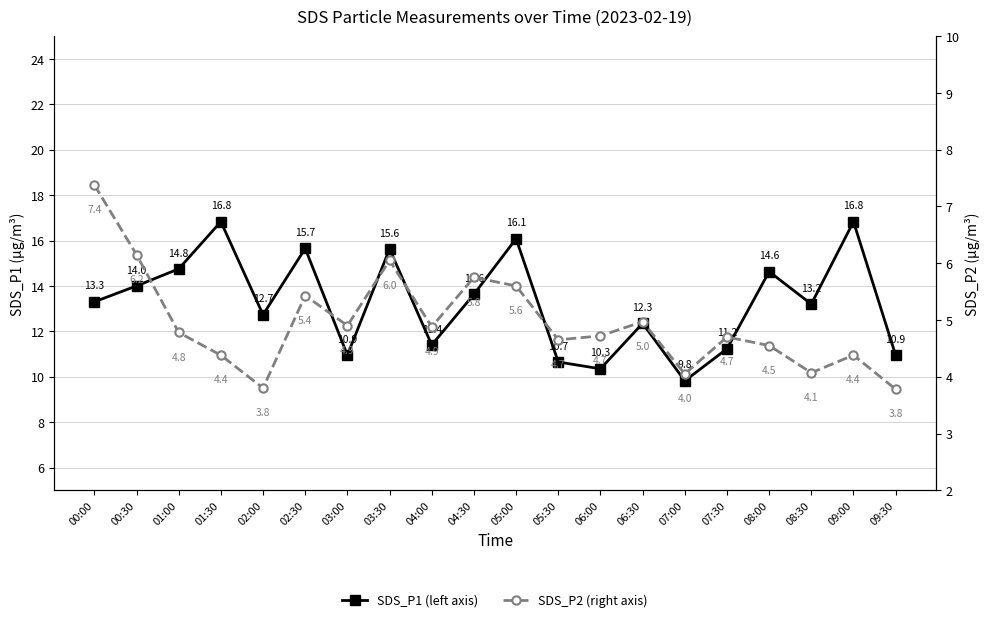

Reading left to right, what are all the values shown in this chart?

SDS_P1 (left axis): 00:00=13.3	00:30=14.0	01:00=14.8	01:30=16.8	02:00=12.7	02:30=15.7	03:00=10.9	03:30=15.6	04:00=11.4	04:30=13.6	05:00=16.1	05:30=10.7	06:00=10.3	06:30=12.3	07:00=9.8	07:30=11.2	08:00=14.6	08:30=13.2	09:00=16.8	09:30=10.9
SDS_P2 (right axis): 00:00=7.4	00:30=6.2	01:00=4.8	01:30=4.4	02:00=3.8	02:30=5.4	03:00=4.9	03:30=6.0	04:00=4.9	04:30=5.8	05:00=5.6	05:30=4.7	06:00=4.7	06:30=5.0	07:00=4.0	07:30=4.7	08:00=4.5	08:30=4.1	09:00=4.4	09:30=3.8